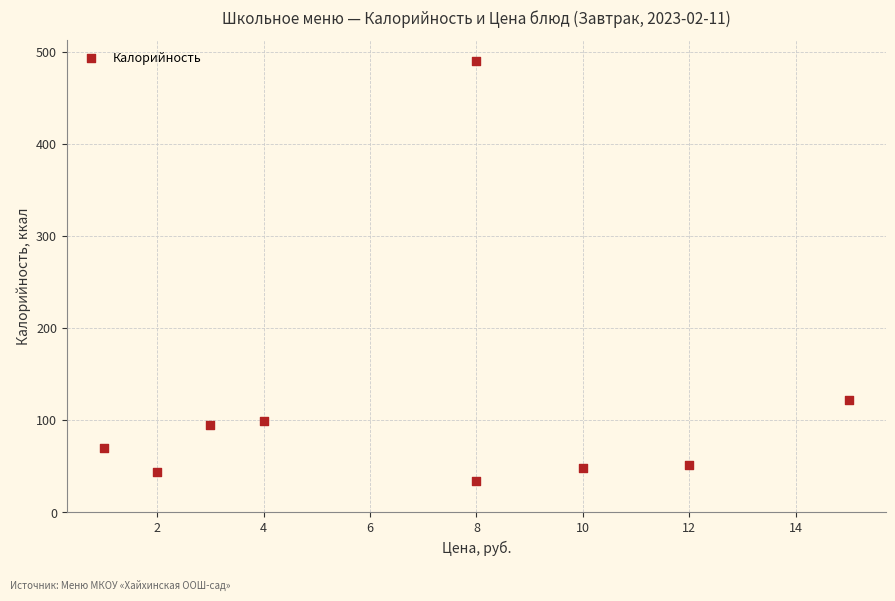

What Y value in the scatter plot is closest to 262?

122